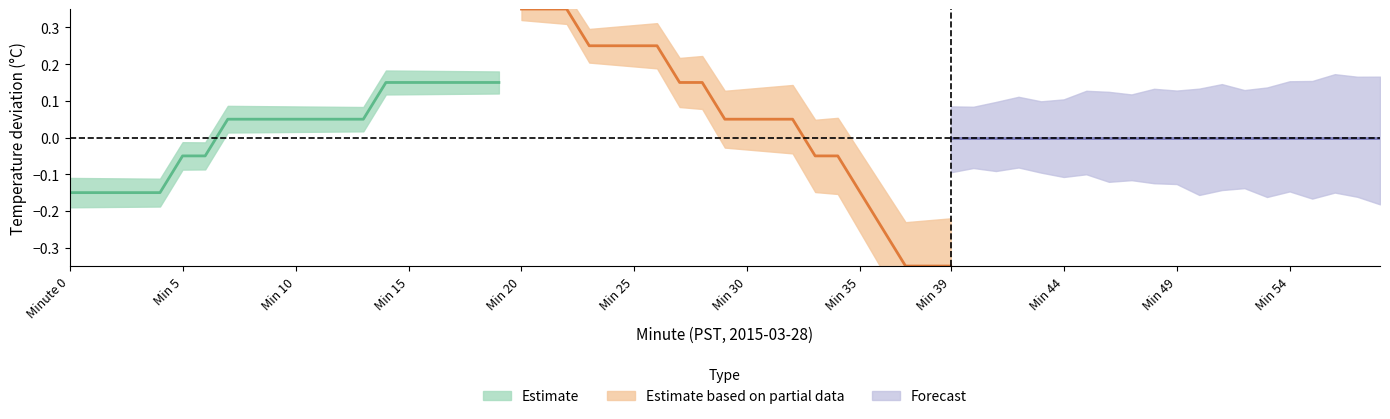

Which series has the widest spread of values?

Estimate based on partial data